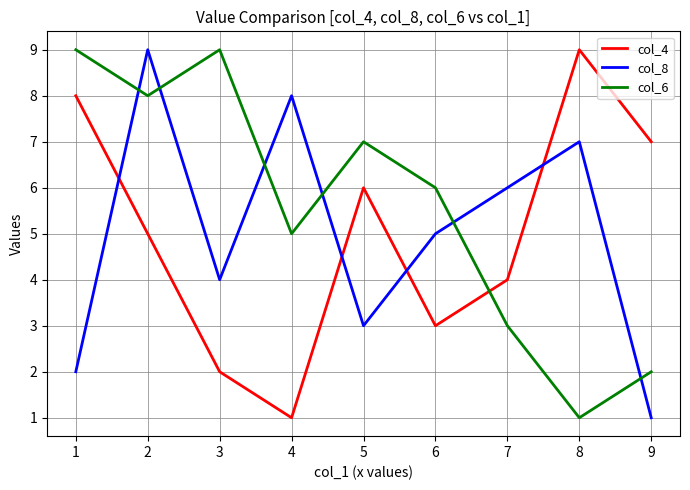

Rank the categories by col_8 value from highest to lowest.

2, 4, 8, 7, 6, 3, 5, 1, 9